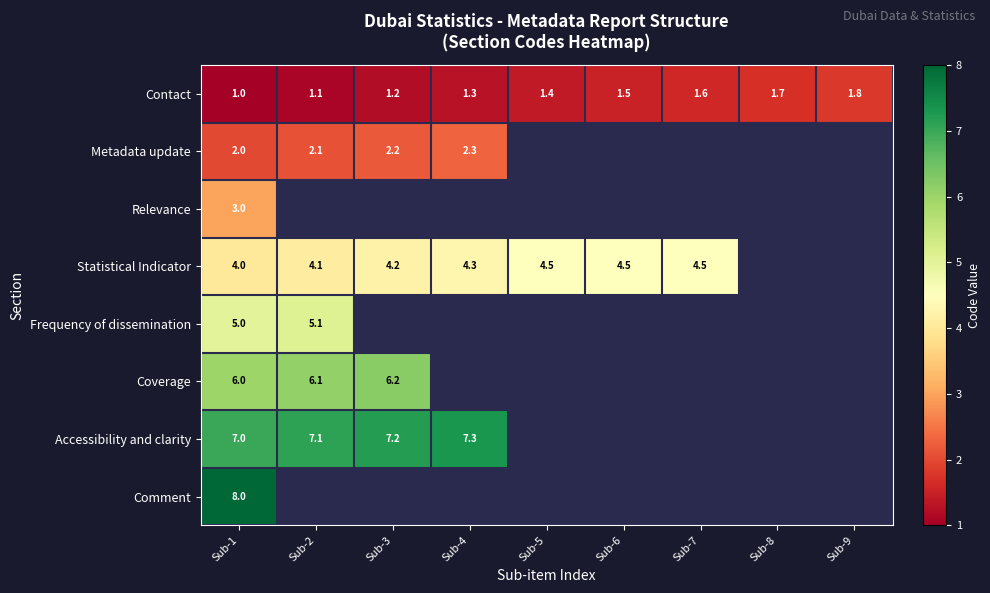

Read the Contact value at Sub-1.

1.0